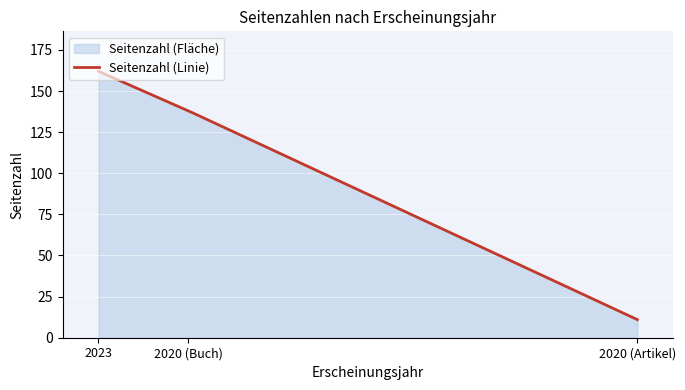

What is the label of the 2nd point from the left?

2020 (Buch)